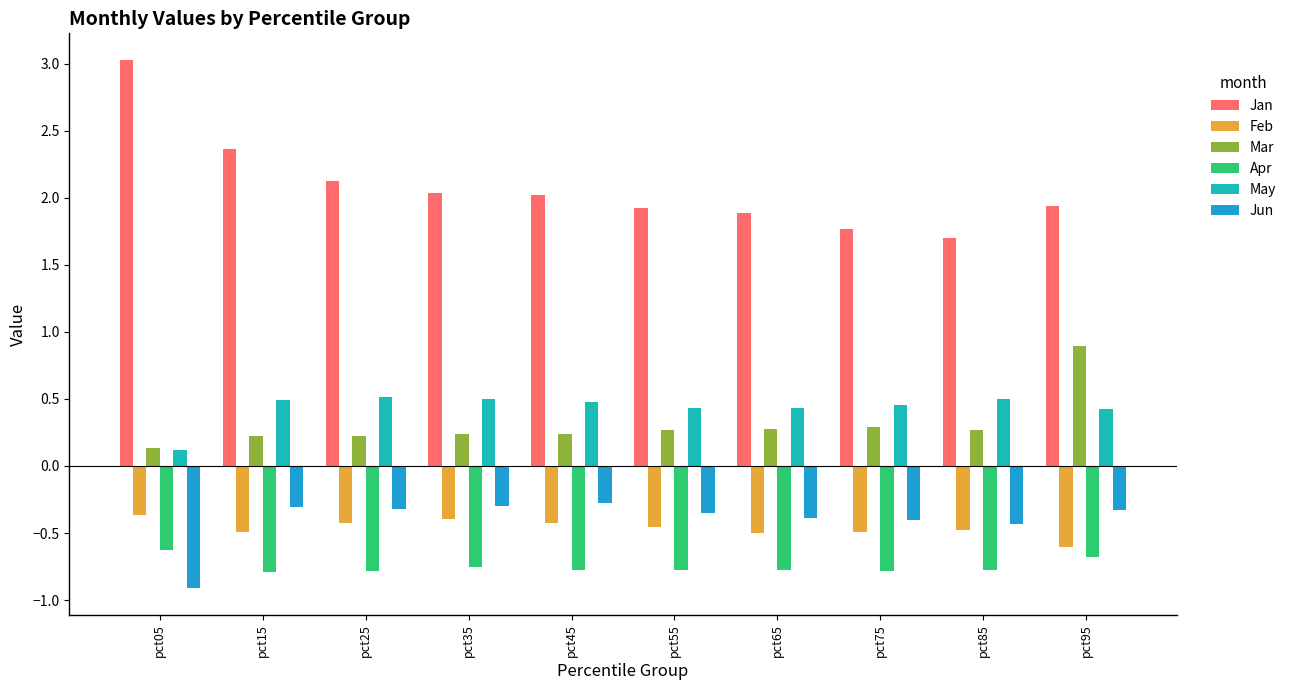

What is the total value across all series at pct05?

1.4